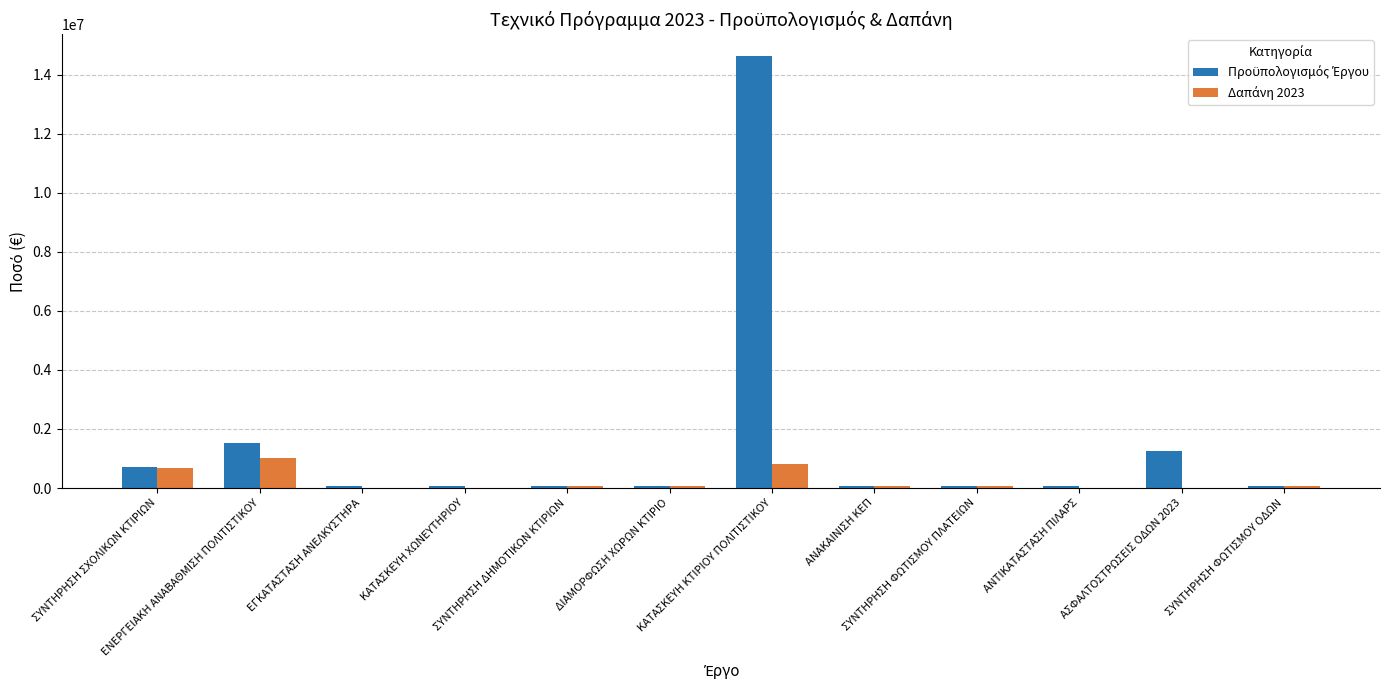

Which series has the widest spread of values?

Προϋπολογισμός Έργου